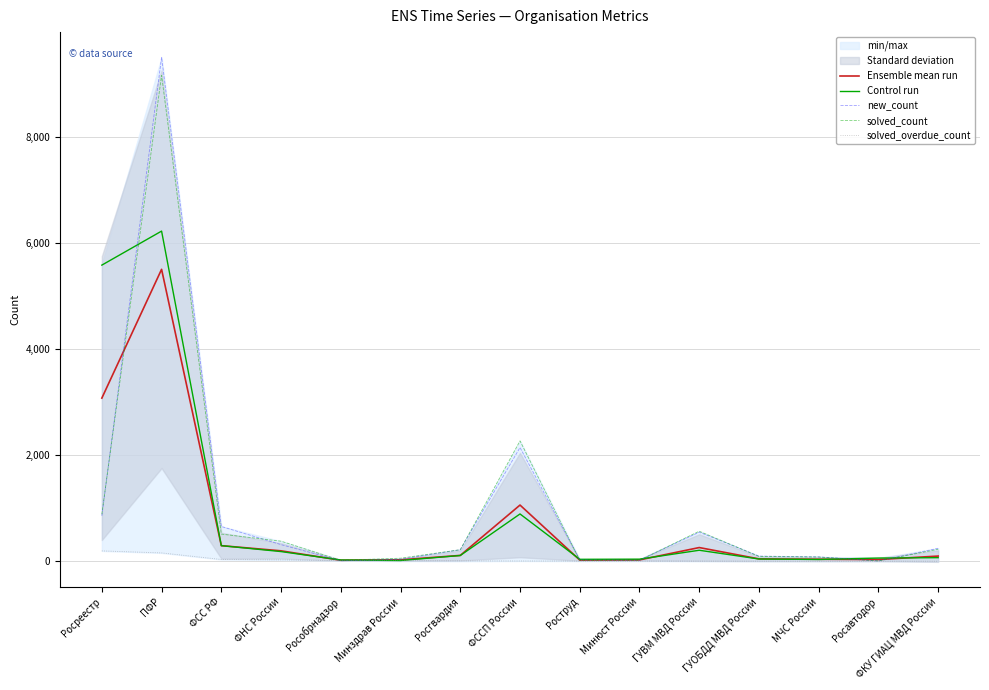

Reading right to left, list all the values displayed in this chart.

Ensemble mean run: 97.3	31.8	37.5	44.2	258.0	24.8	21.5	1060.0	109.7	26.3	18.5	196.2	293.7	5508.3	3078.3
Control run: 67.0	60.0	33.0	42.0	207.0	39.0	36.0	892.0	108.0	14.0	23.0	182.0	294.0	6230.0	5588.0
new_count: 244.0	5.0	82.0	97.0	548.0	19.0	24.0	2146.0	218.0	36.0	9.0	313.0	656.0	9509.0	857.0
solved_count: 225.0	6.0	79.0	90.0	566.0	18.0	16.0	2271.0	217.0	57.0	16.0	378.0	512.0	9169.0	886.0
solved_overdue_count: 0.0	1.0	1.0	1.0	2.0	3.0	3.0	5.0	7.0	12.0	13.0	25.0	33.0	157.0	195.0